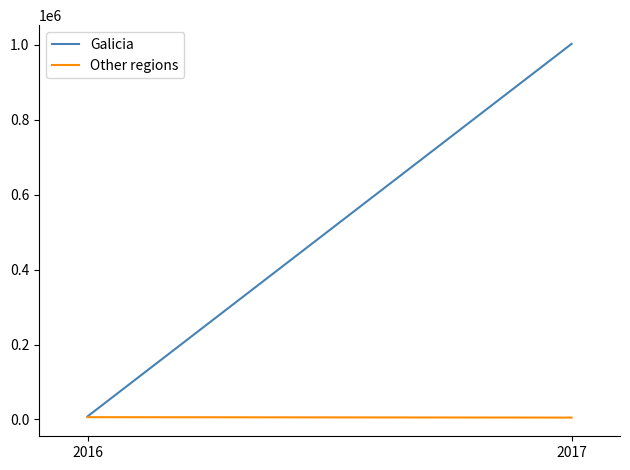

What is the sum of the Galicia values at 2016 and 2017?

1010806